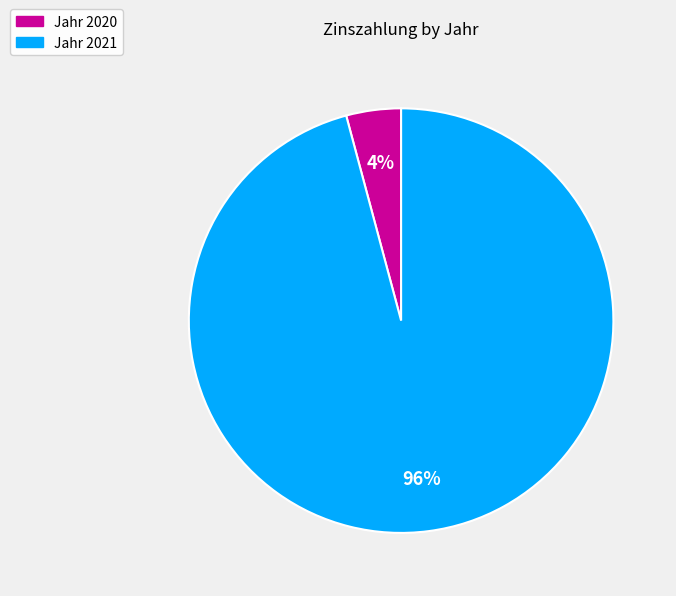

How many slices are in this pie chart?

2